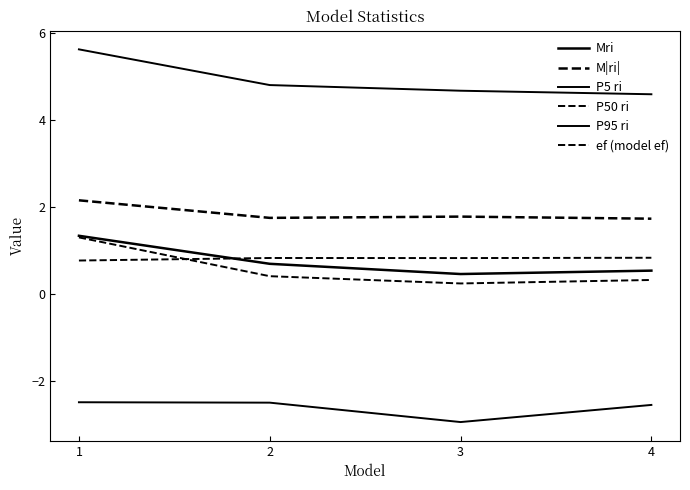

What is the value of the P50 ri point at the 4th from the left?

0.3